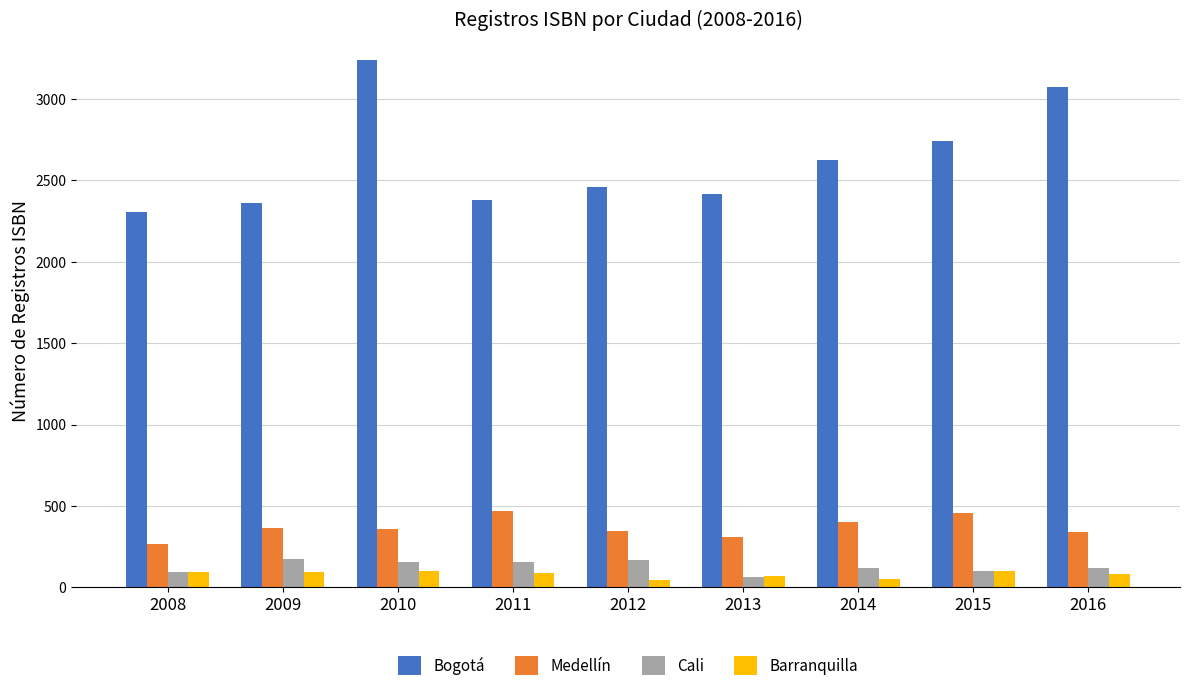

What are all the series names shown in the legend?

Bogotá, Medellín, Cali, Barranquilla